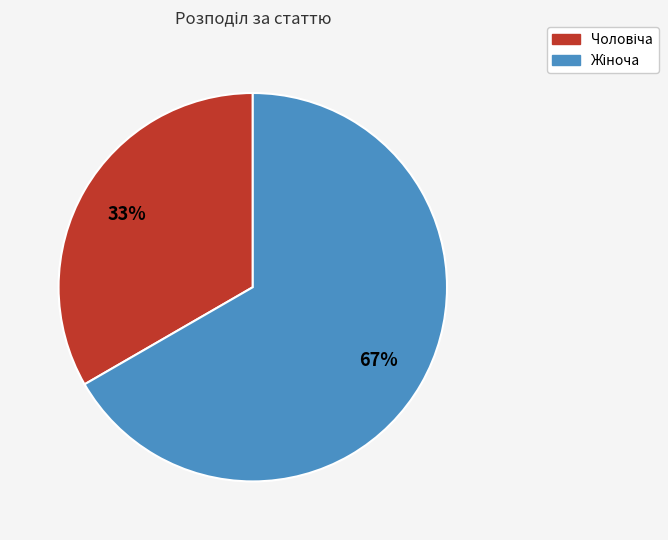

To the nearest percent, what is the average slice percentage?

50%